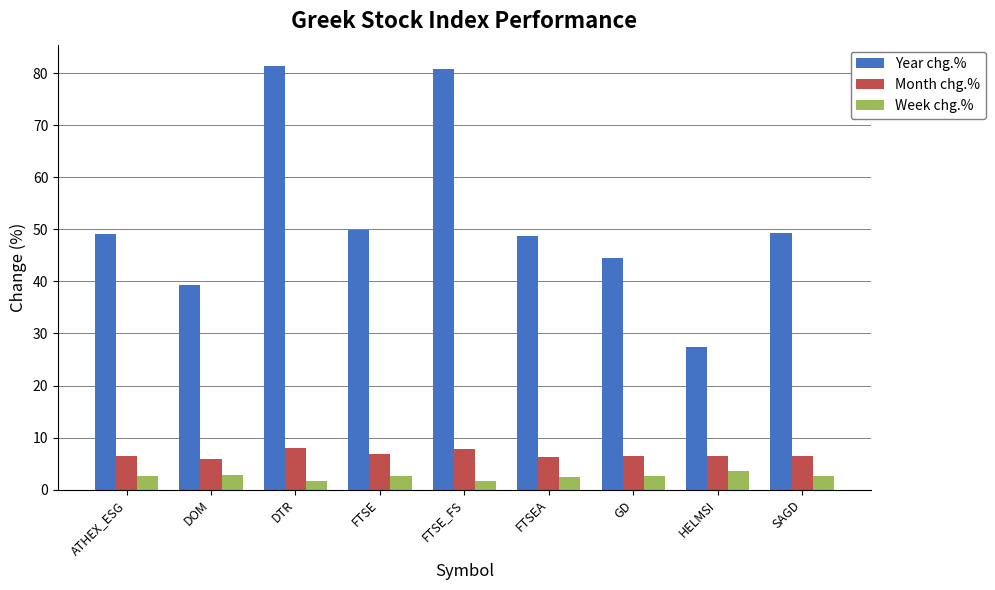

Which series has the largest total across all categories?

Year chg.%